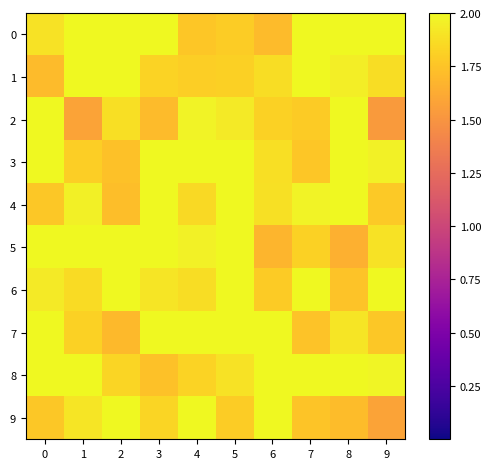

Which series has the largest total across all categories?

3